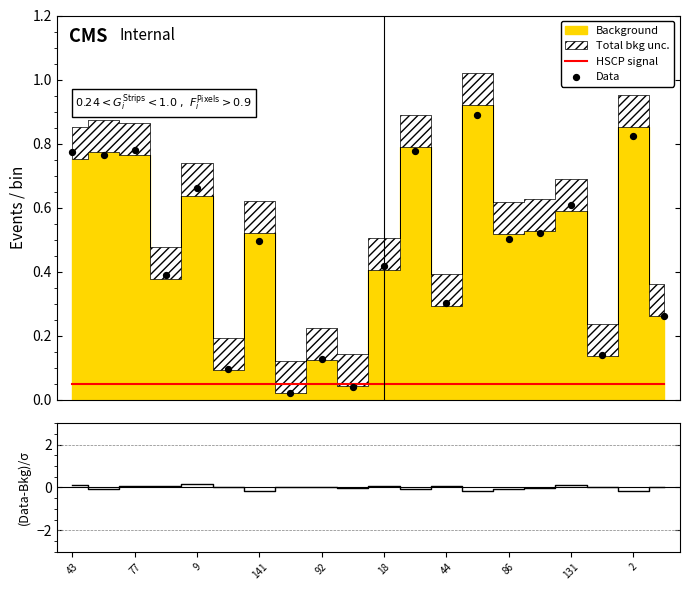

Is the value of (Data-Bkg)/σ at 86 greater than the value of HSCP signal at 13?

No